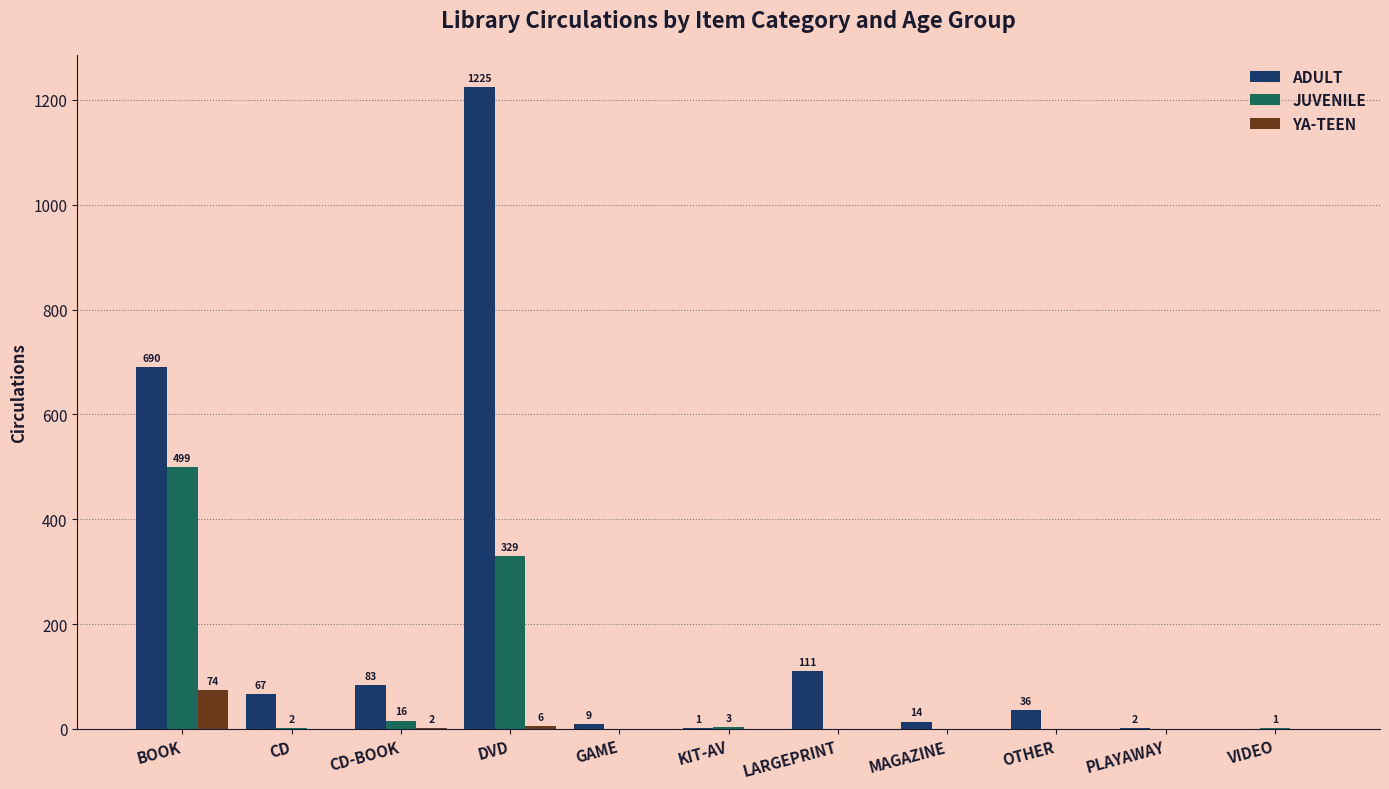

At which label does JUVENILE first exceed 1?

BOOK